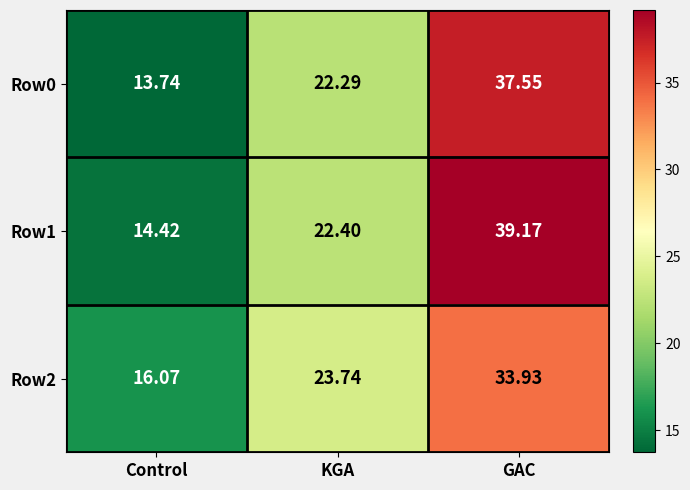

Rank the series at GAC from lowest to highest value.

Row2, Row0, Row1